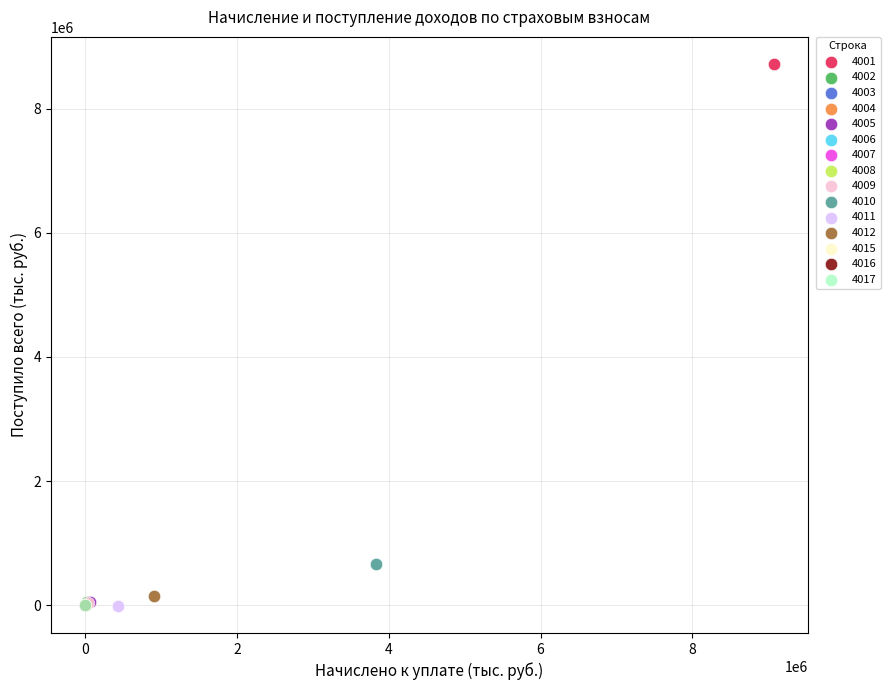

Which series contains the highest Y value?

4001